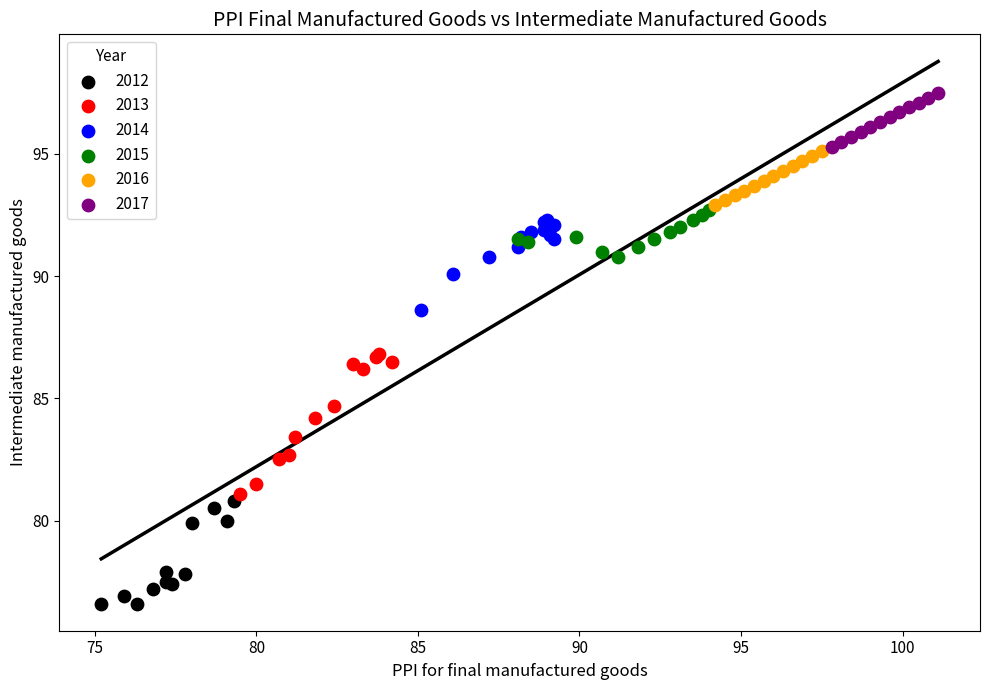

Which series has the widest spread of Y values?

2013